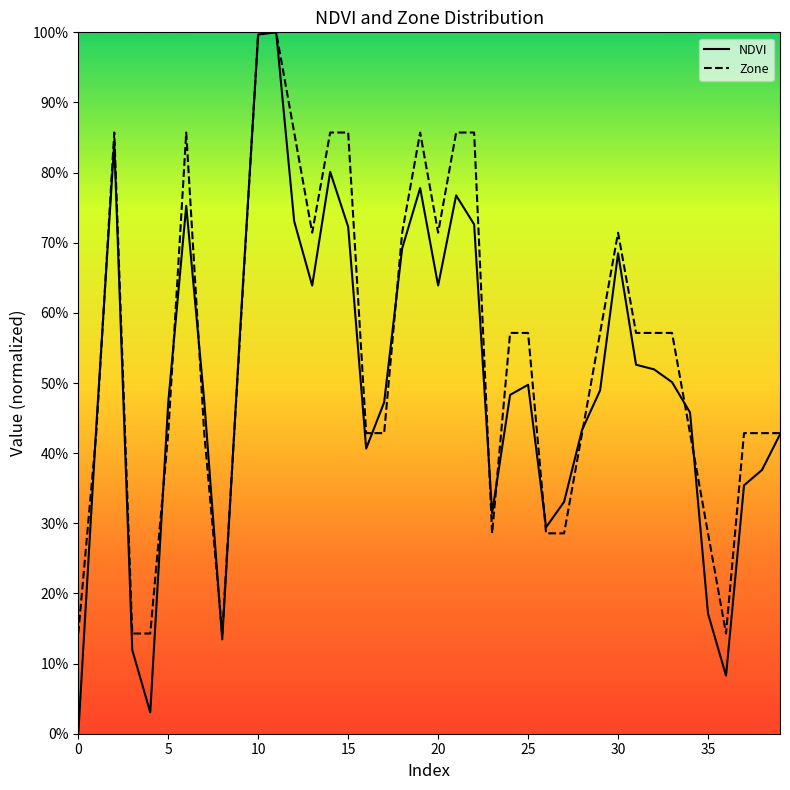

What is the maximum value for NDVI?

100.0